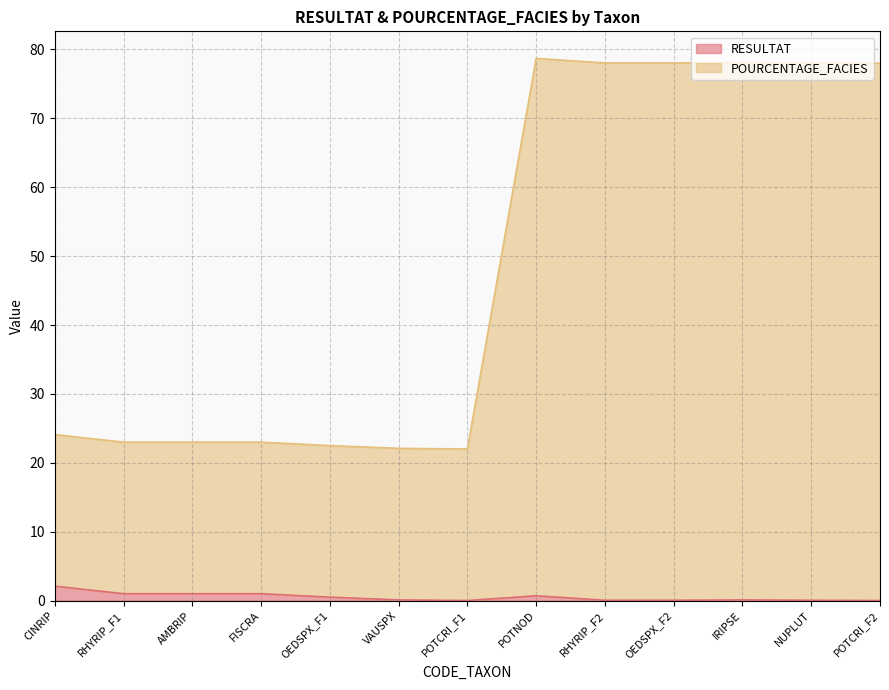

In POURCENTAGE_FACIES, how many points are lower than both neighbors (excluding endpoints)?

1